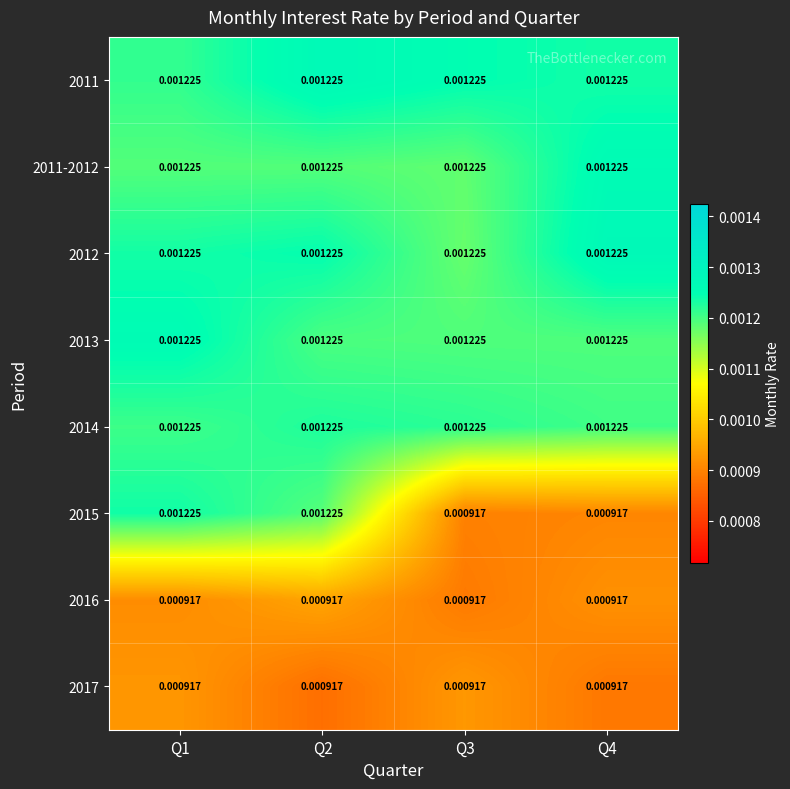

Count the number of data series in this chart.

8